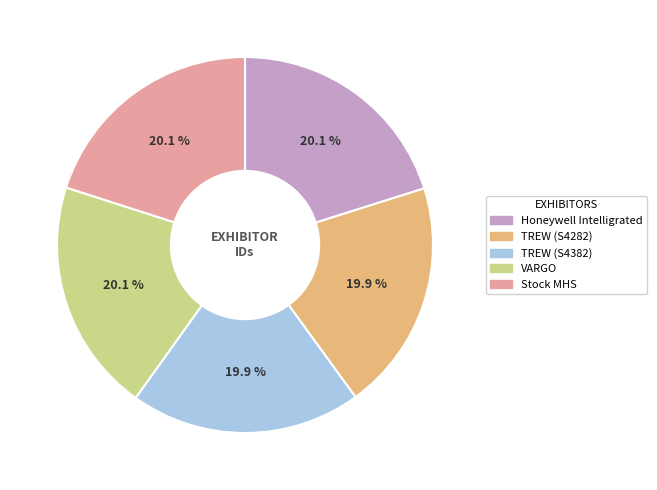

What portion of the pie excludes Honeywell Intelligrated?

79.9%